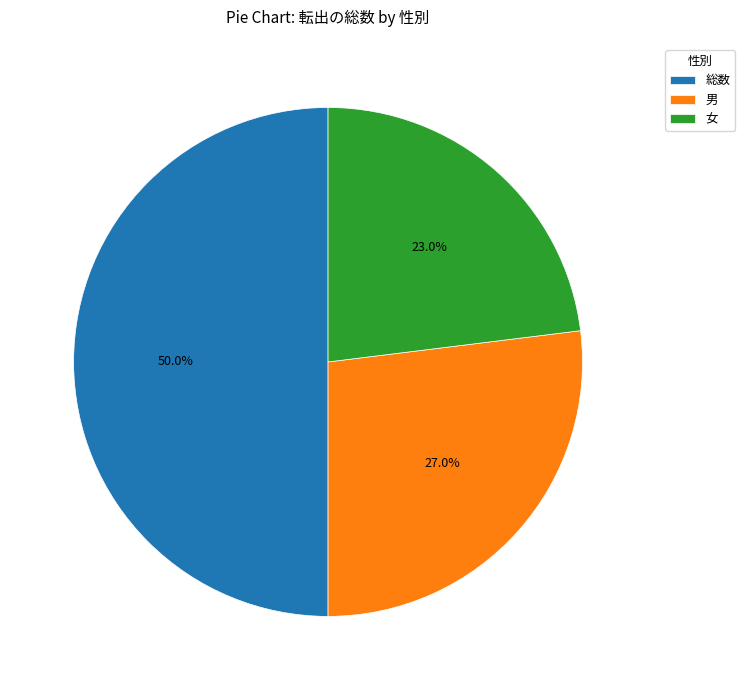

Does 女 account for over 50% of the chart?

No